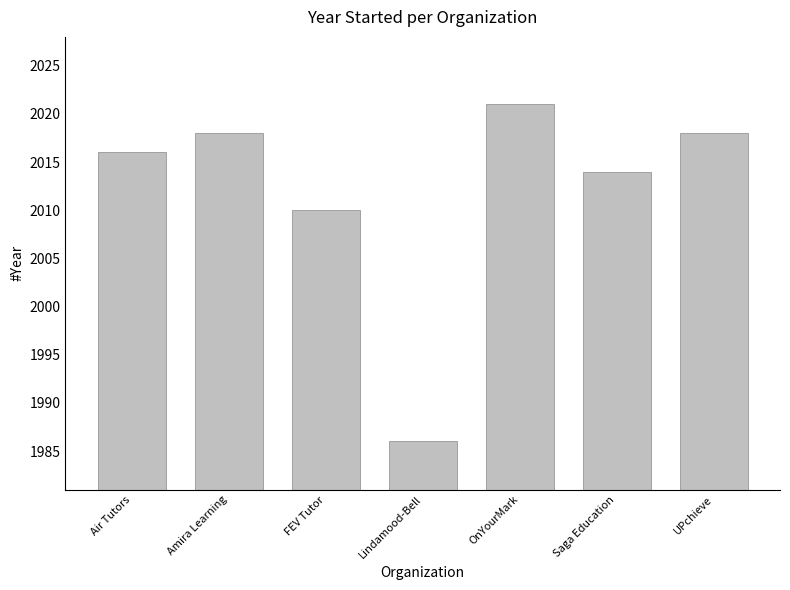

What is the change in value from Air Tutors to UPchieve?

+2